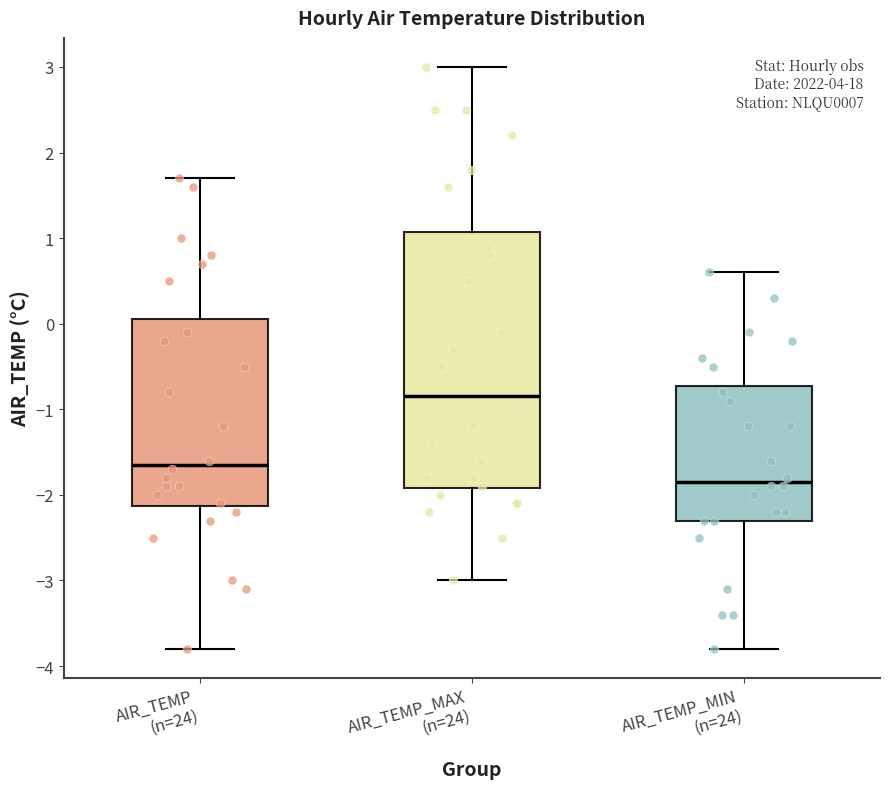

Reading left to right, transcribe this box plot: for each box, give where its median line is, the range the box spans, and where its two whiskers end, as read against the y-axis. The values are not printed on the chart, so give them approximately, as read against the axis.

AIR_TEMP (n=24): median -1.6, box -2.1 to 0.1, whiskers -3.8 to 1.7
AIR_TEMP_MAX (n=24): median -0.8, box -1.9 to 1.1, whiskers -3.0 to 3.0
AIR_TEMP_MIN (n=24): median -1.8, box -2.3 to -0.7, whiskers -3.8 to 0.6